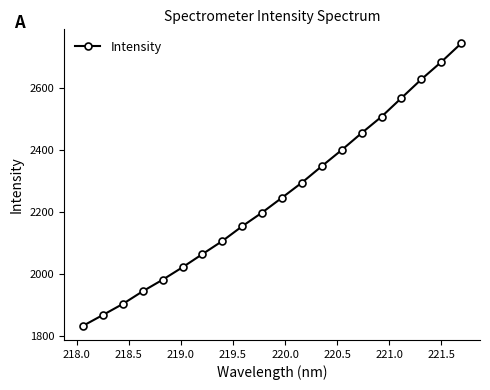

True or false: there are more than 2 points higher than both neighbors.

False